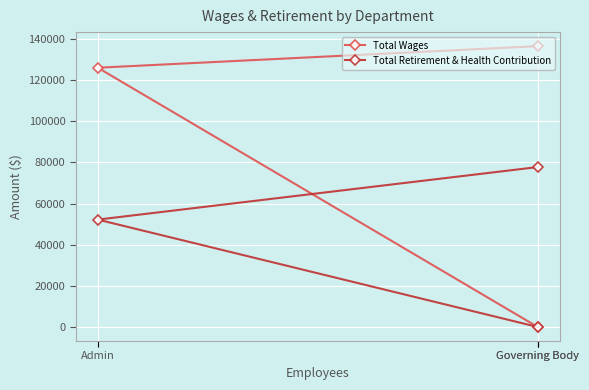

What is the label of the 1st point from the right?

Governing Body